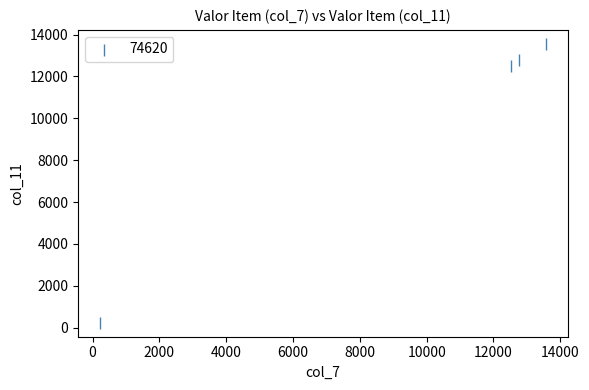

What Y value in the scatter plot is closest to 6894?

12510.0